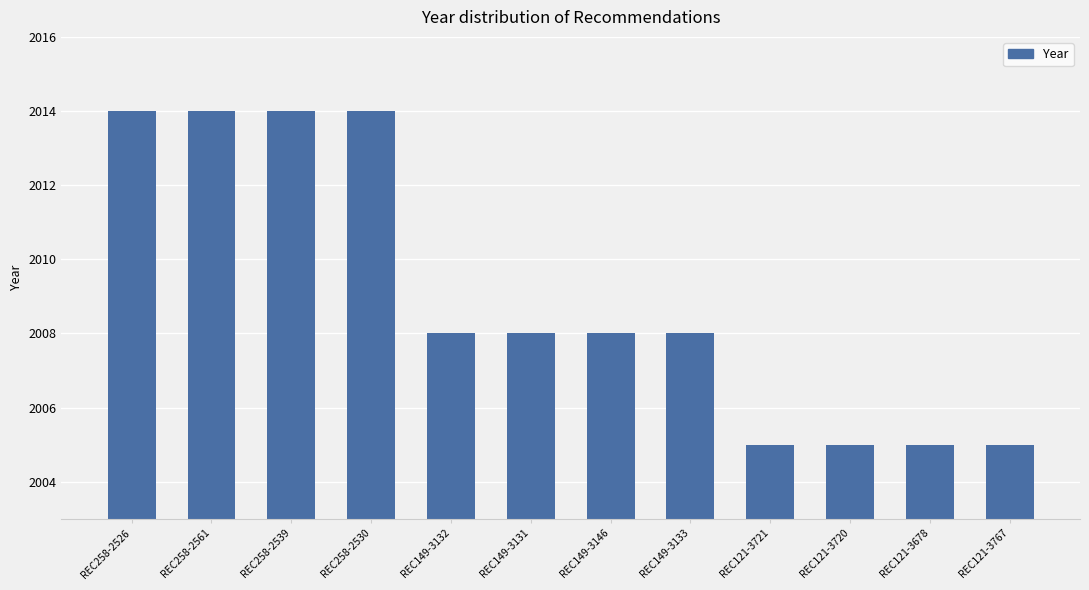

What is the label of the 7th bar from the left?

REC149-3146